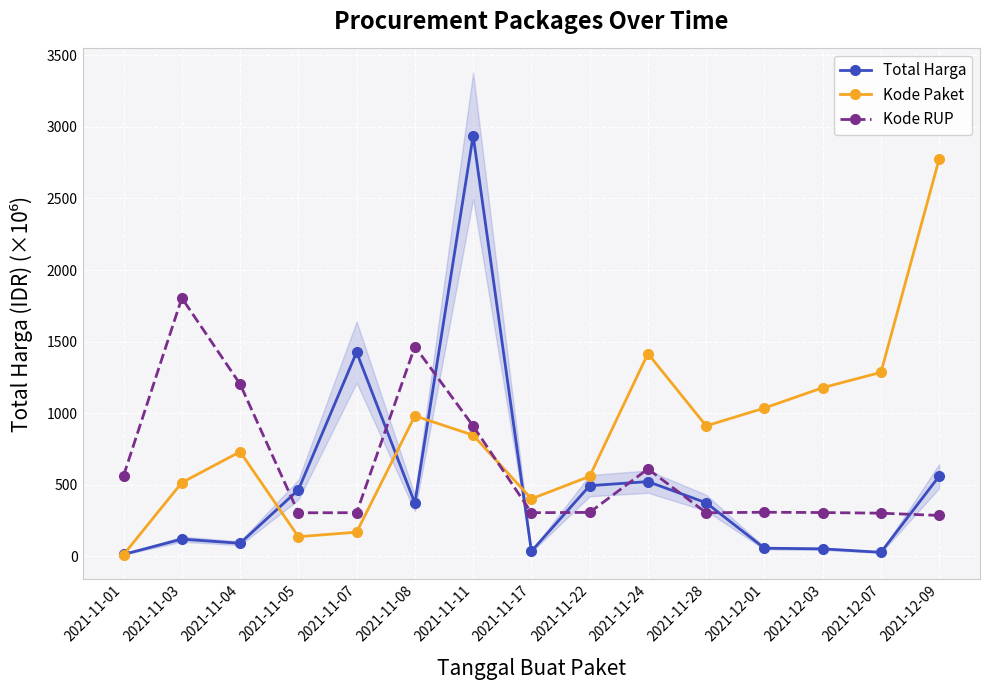

At how many categories does at least one series exceed 1057?

9